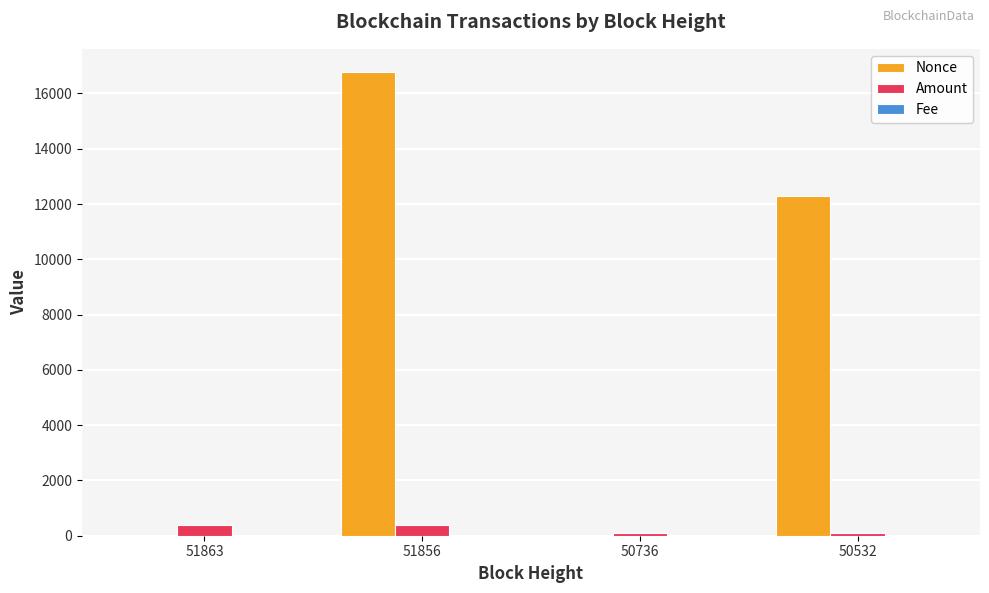

What is the average value of the Amount series?

243.6